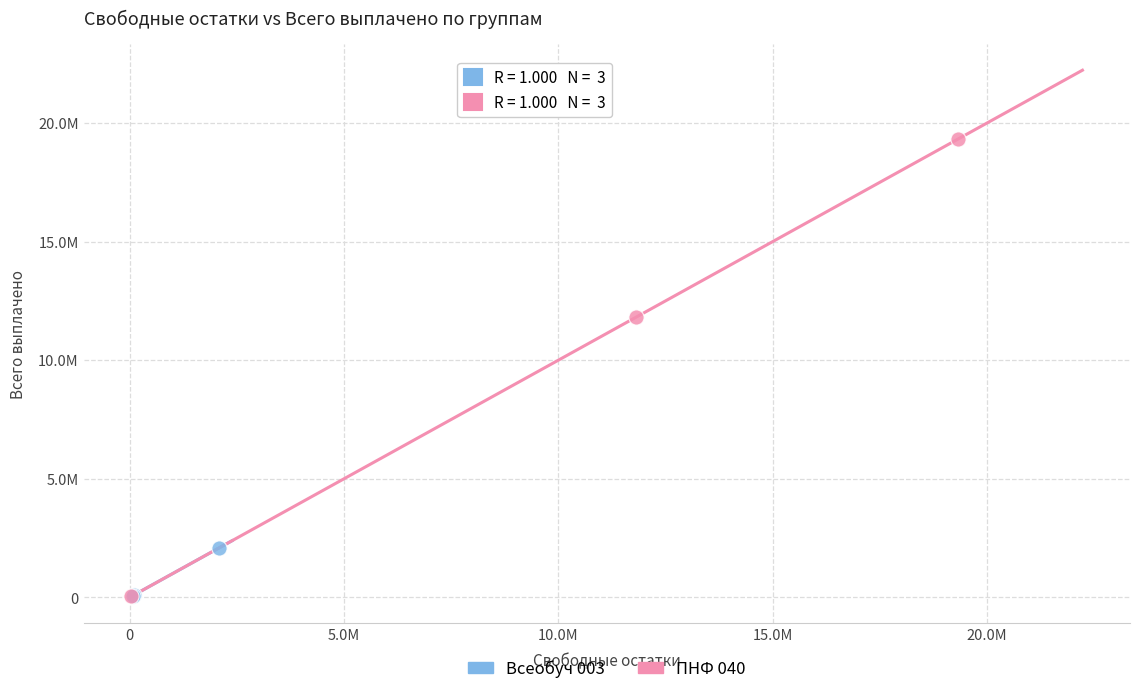

What are all the series names shown in the legend?

Всеобуч 003, ПНФ 040